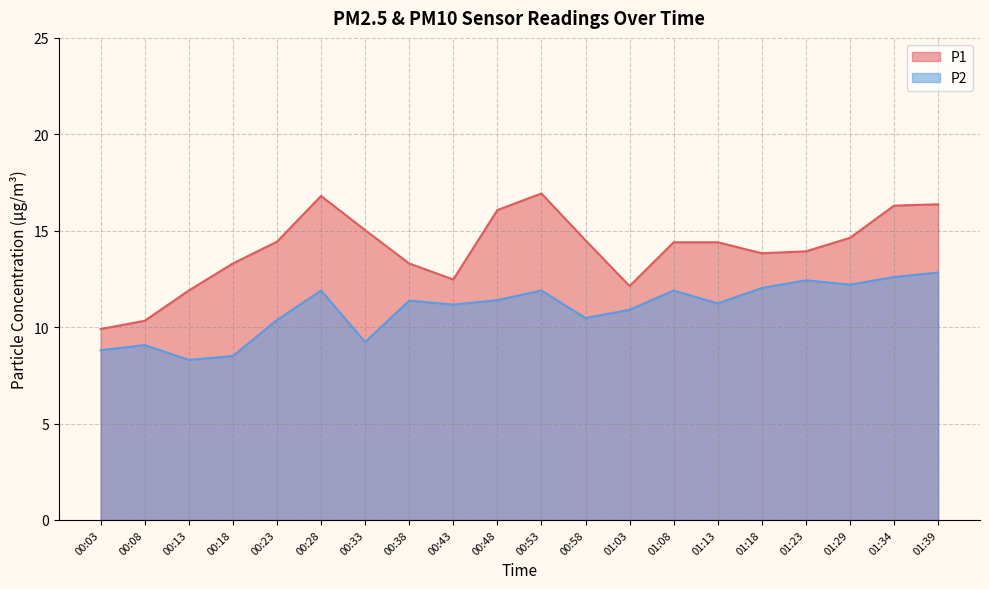

The value of P2 at 01:23 is 12.4. True or false?

True